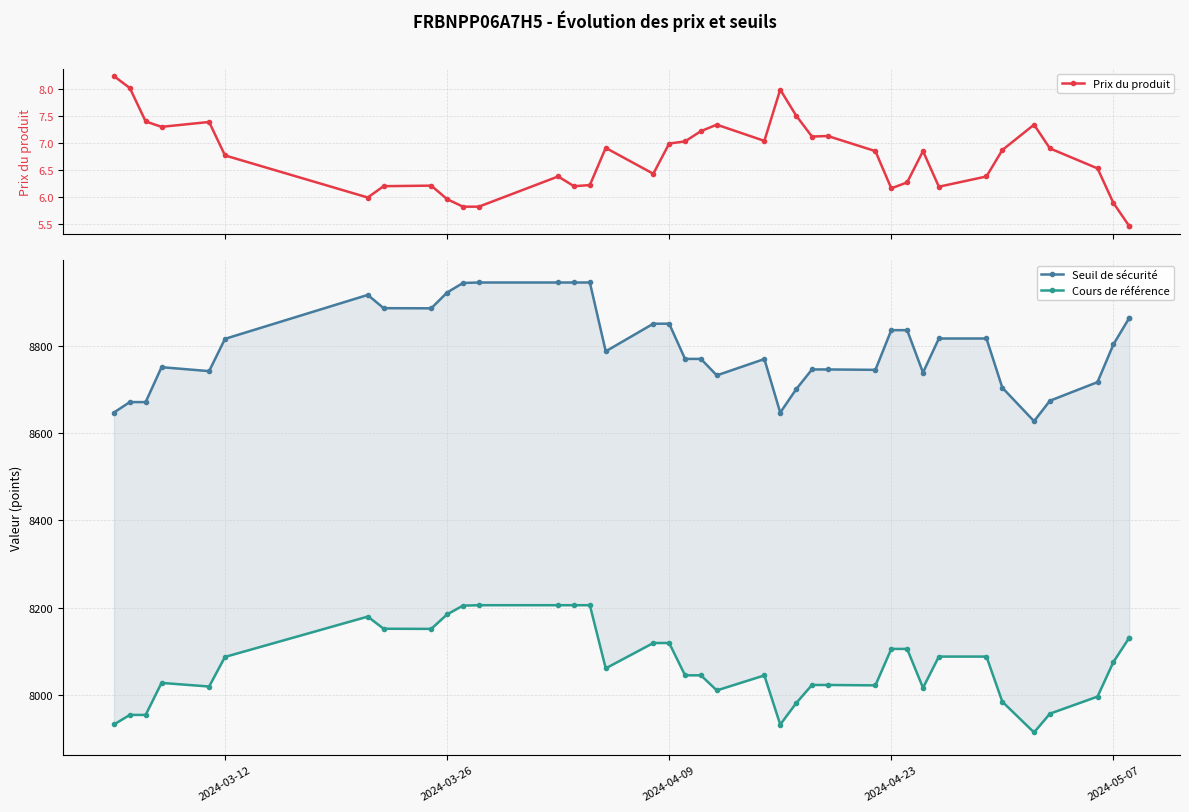

What are all the series names shown in the legend?

Prix du produit, Seuil de sécurité, Cours de référence